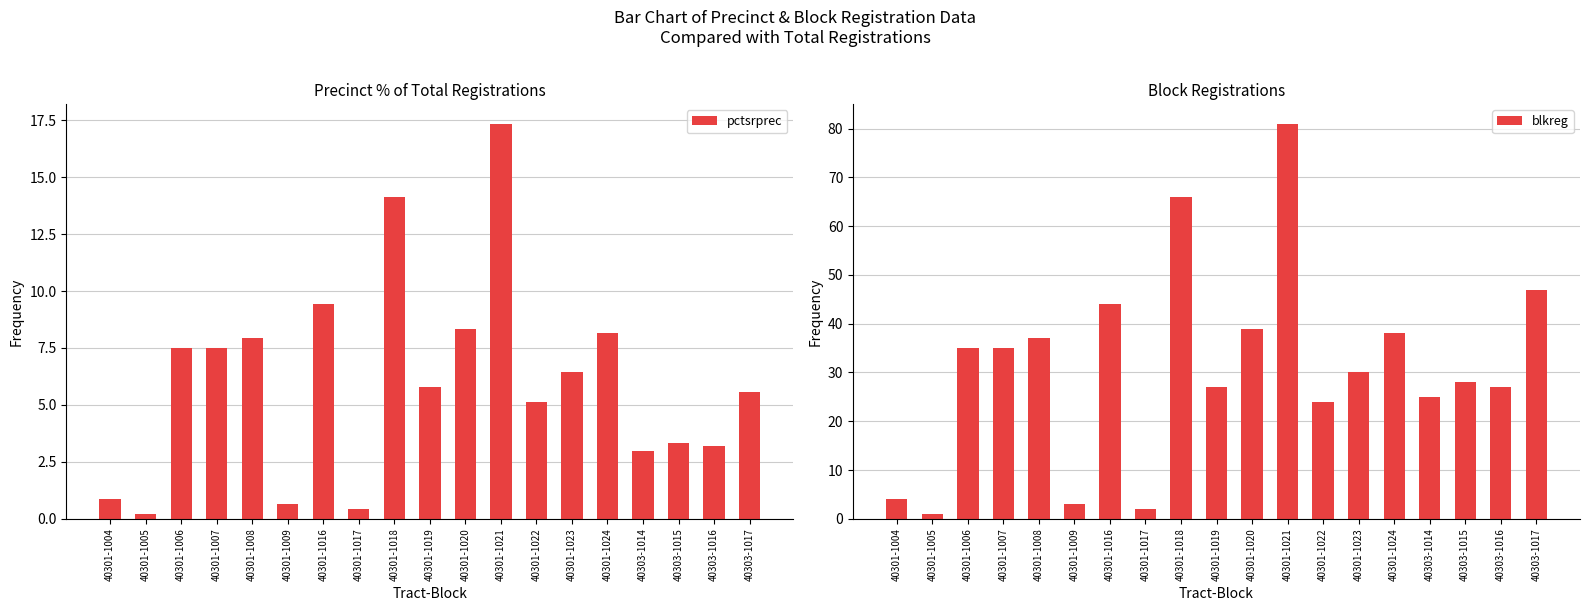

Is the value of blkreg at 40301-1019 greater than the value of pctsrprec at 40301-1009?

Yes